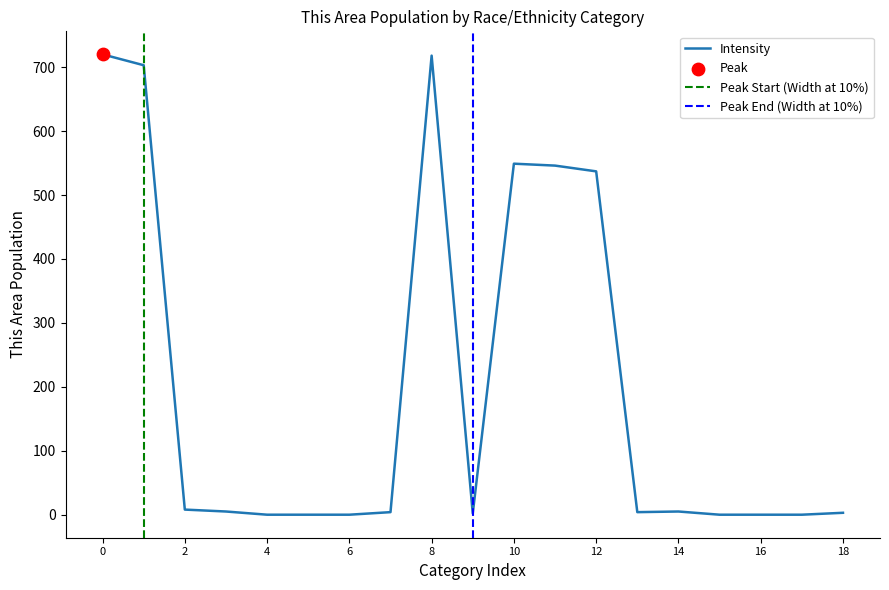

What is the ratio of the value at 12 to the value at 2?

67.1